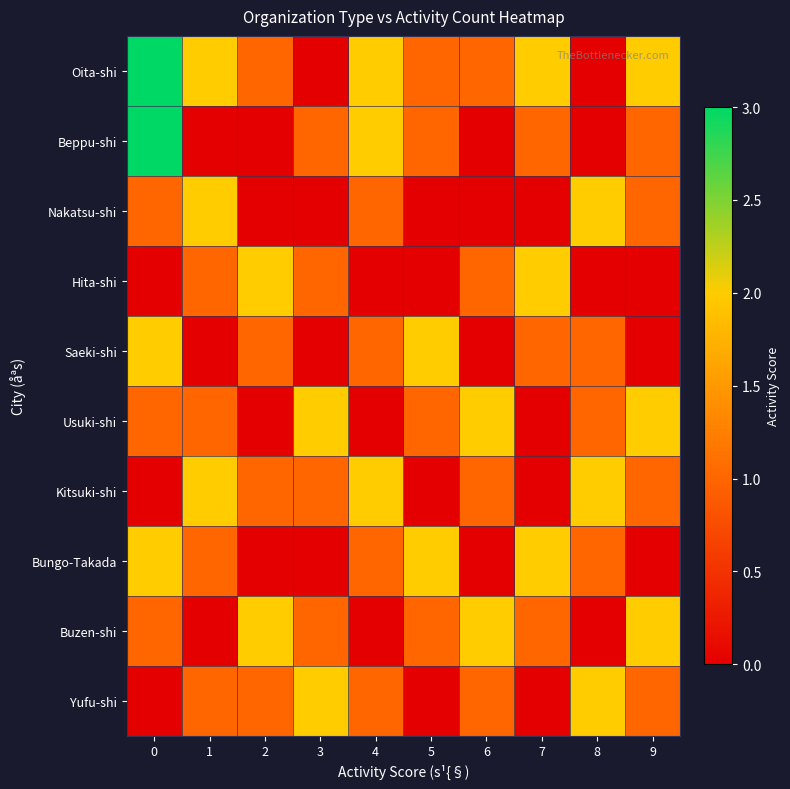

At how many categories does at least one series exceed 0?

10